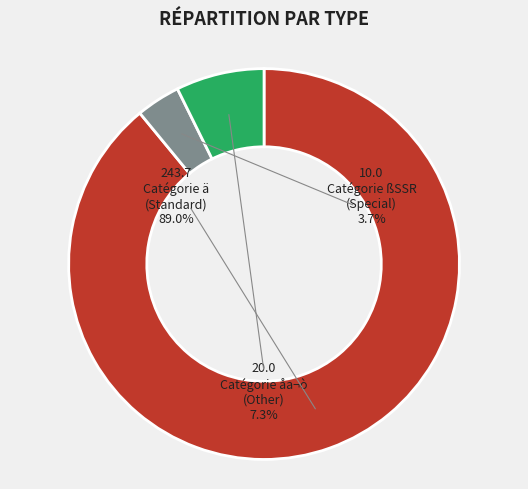

Does 18 account for over 50% of the chart?

No